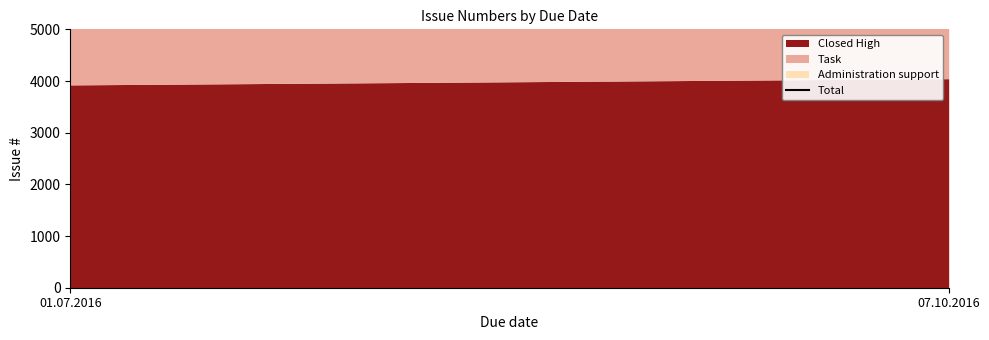

How many lines are shown in the chart?

1